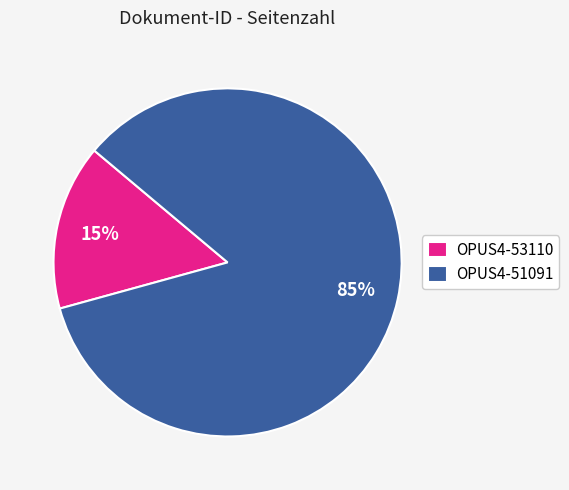

Rank the categories by value from lowest to highest.

OPUS4-53110, OPUS4-51091